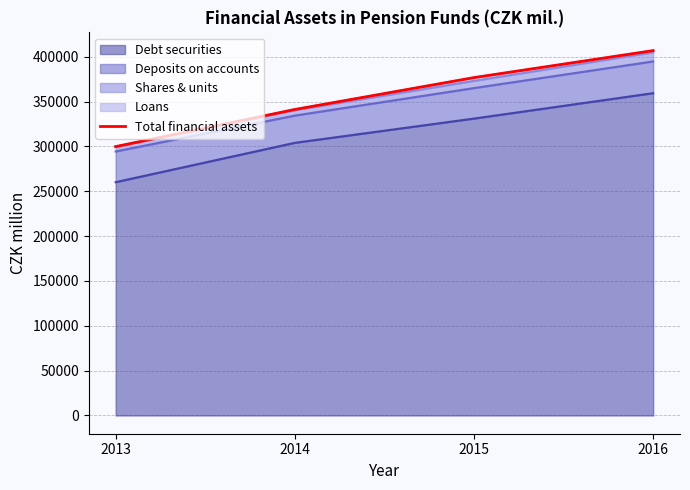

True or false: the data shows 569747 at 2015.

False